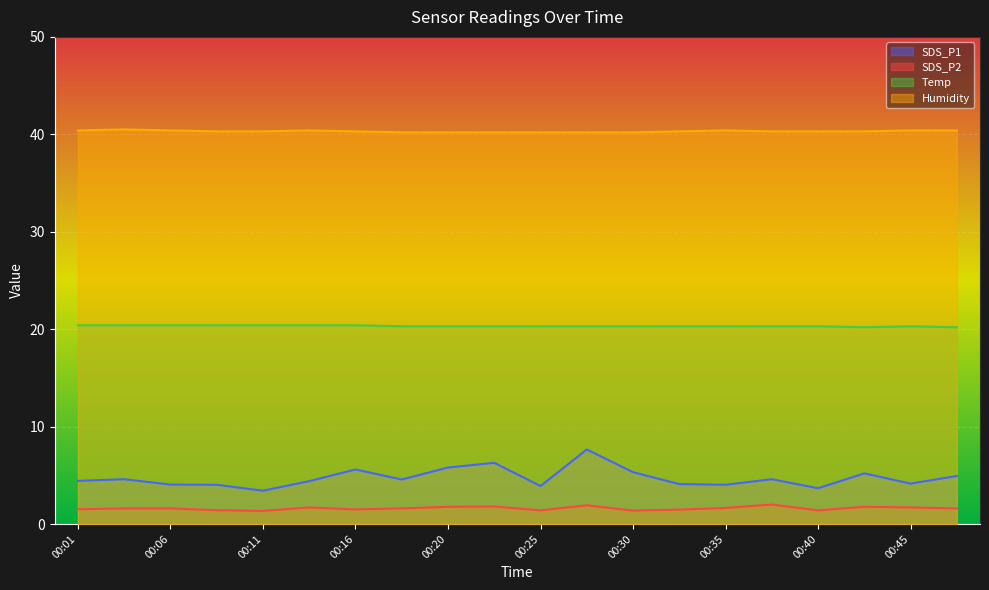

What is the lowest value of the Humidity series?

40.2